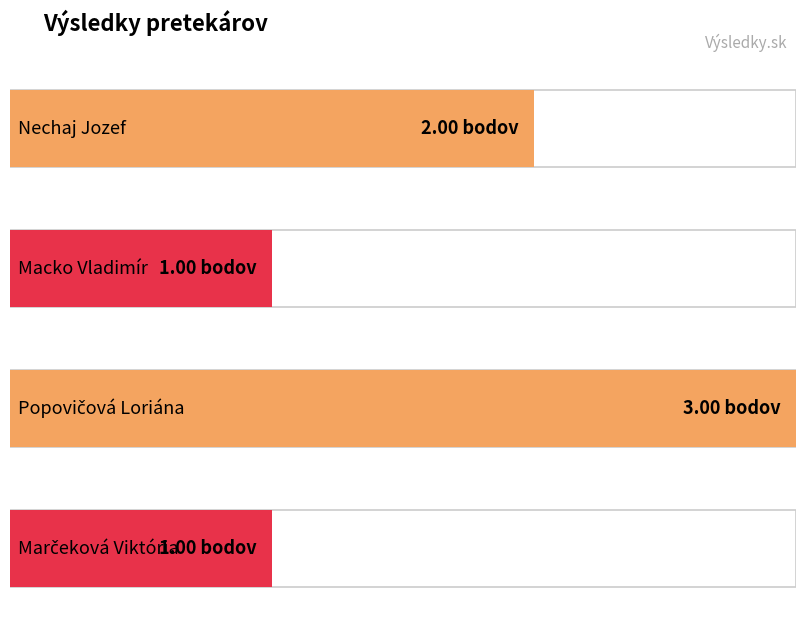

What is the change in value from Nechaj Jozef to Marčeková Viktória?

-1